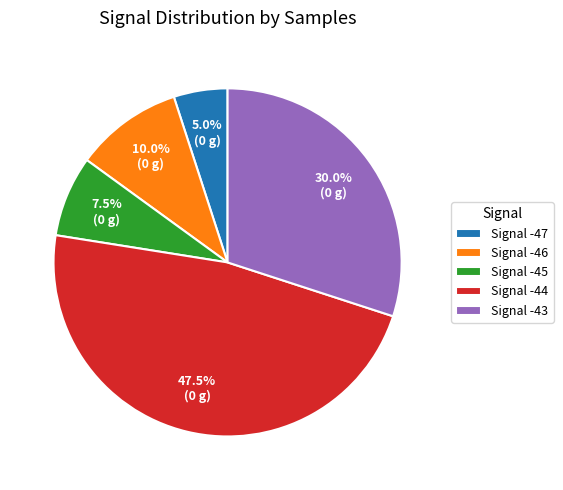

How many segments does this pie chart have?

5